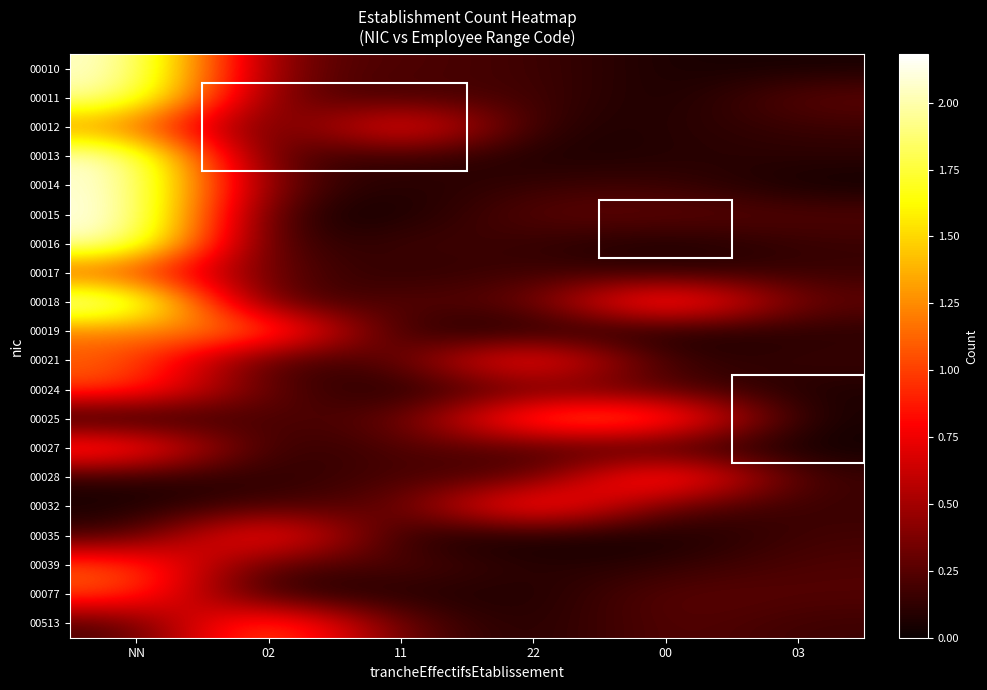

Reading left to right, what are all the values shown in this chart?

00010: NN=2.1	02=0.3	11=0.2	22=0.2	00=0.0	03=0.0
00011: NN=2.0	02=0.3	11=0.2	22=0.2	00=0.0	03=0.3
00012: NN=1.2	02=0.1	11=1.1	22=0.1	00=0.1	03=0.2
00013: NN=2.1	02=0.1	11=0.2	22=0.0	00=0.1	03=0.1
00014: NN=2.1	02=0.2	11=0.1	22=0.2	00=0.2	03=0.0
00015: NN=2.2	02=0.1	11=0.0	22=0.3	00=0.3	03=0.2
00016: NN=2.1	02=0.0	11=0.2	22=0.1	00=0.0	03=0.1
00017: NN=1.0	02=0.3	11=0.1	22=0.2	00=0.1	03=0.2
00018: NN=2.2	02=0.1	11=0.3	22=0.2	00=1.3	03=0.3
00019: NN=1.2	02=1.3	11=0.0	22=0.1	00=0.0	03=0.1
00021: NN=1.1	02=0.1	11=0.2	22=1.1	00=0.1	03=0.2
00024: NN=1.0	02=0.2	11=0.0	22=0.3	00=0.2	03=0.1
00025: NN=0.0	02=0.2	11=0.2	22=1.2	00=1.2	03=0.0
00027: NN=1.1	02=0.0	11=0.3	22=0.2	00=0.1	03=0.0
00028: NN=0.1	02=0.1	11=0.2	22=0.2	00=1.3	03=0.1
00032: NN=0.0	02=0.2	11=0.2	22=1.2	00=0.2	03=0.1
00035: NN=0.2	02=1.1	11=0.0	22=0.0	00=0.0	03=0.2
00039: NN=1.1	02=0.2	11=0.3	22=0.1	00=0.1	03=0.2
00077: NN=1.1	02=0.0	11=0.1	22=0.0	00=0.3	03=0.2
00513: NN=0.2	02=1.3	11=0.2	22=0.1	00=0.3	03=0.2